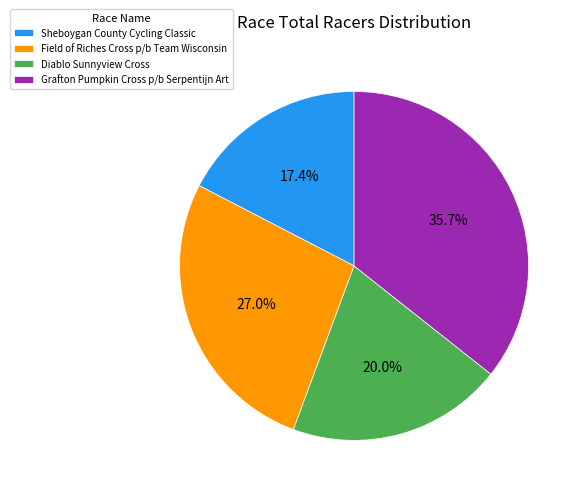

Do Field of Riches Cross p/b Team Wisconsin and Diablo Sunnyview Cross together represent more than half of the pie?

No